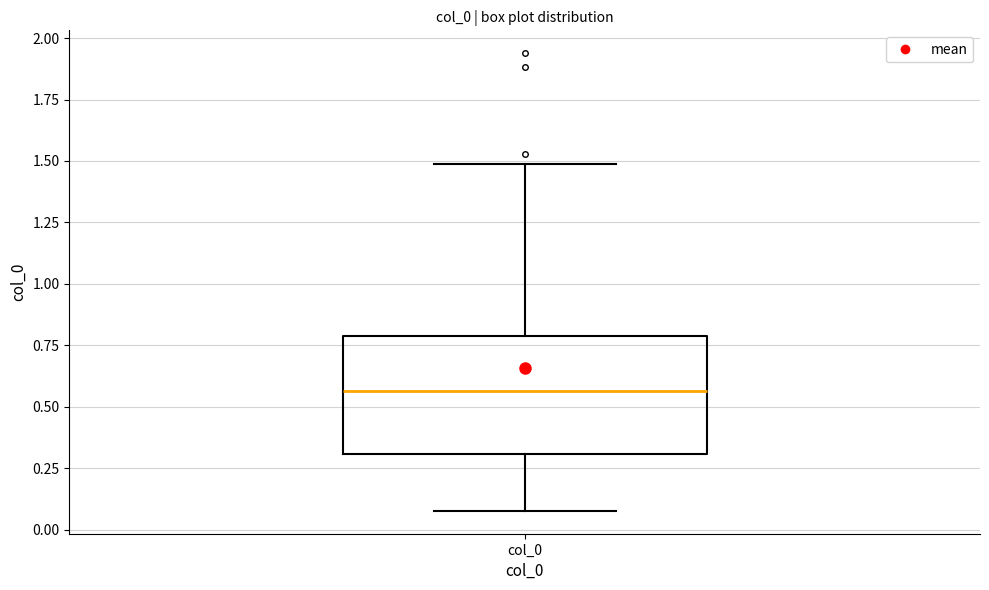

Where is the lower edge of the box for col_0 on the y-axis? The values are not printed on the chart, so give them approximately, as read against the axis.

0.30